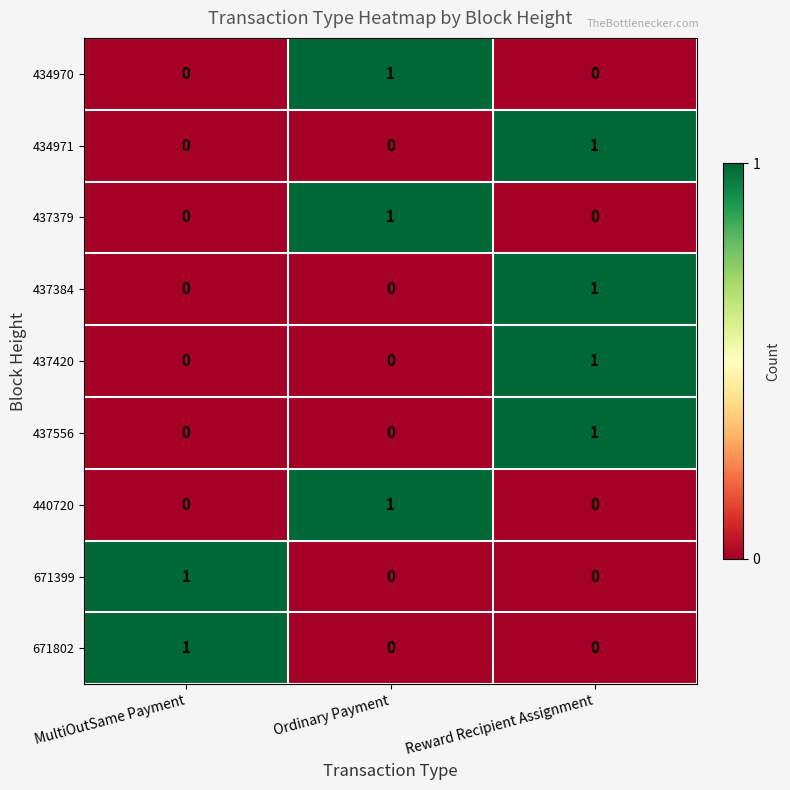

True or false: 437379 has a value of 0 at MultiOutSame Payment.

True